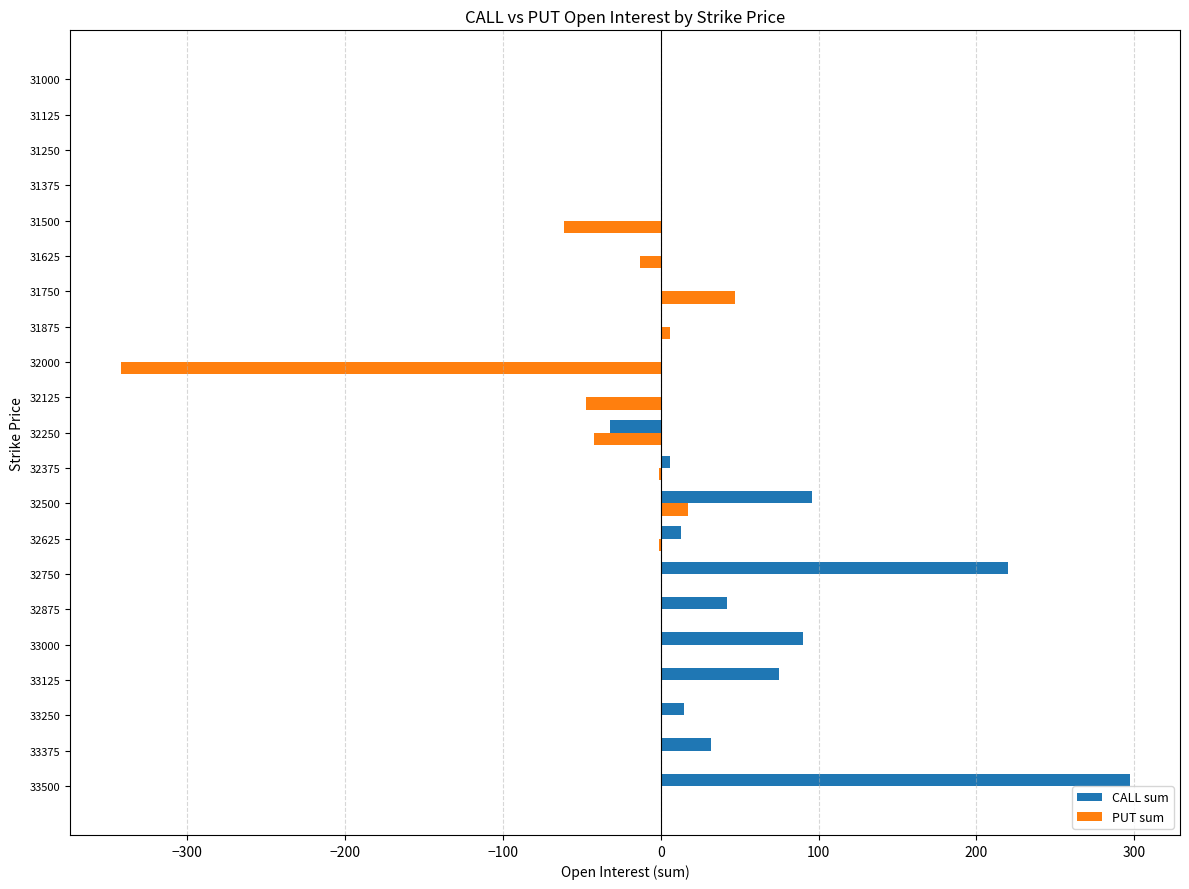

What is the average value of the PUT sum series?

-21